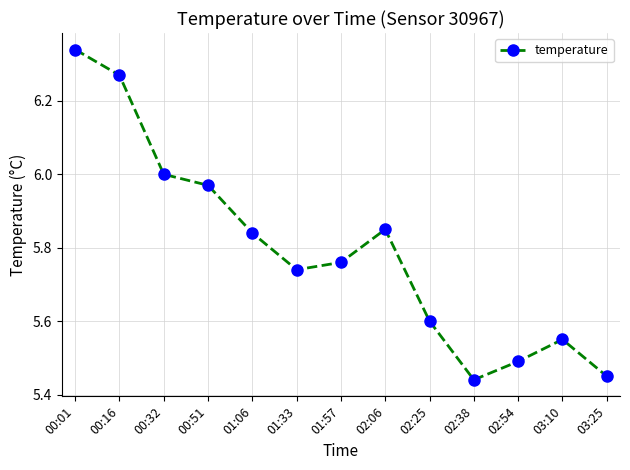

How many interior local valleys (lower than both neighbors) does the data have?

2